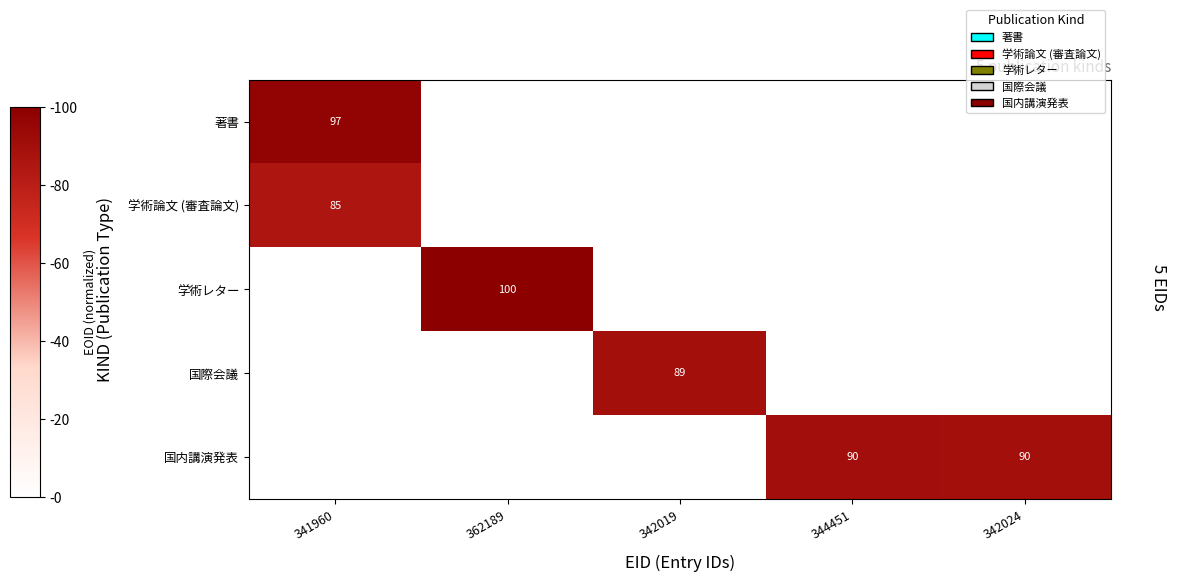

The 著書 series shows 153 at 341960. True or false?

False